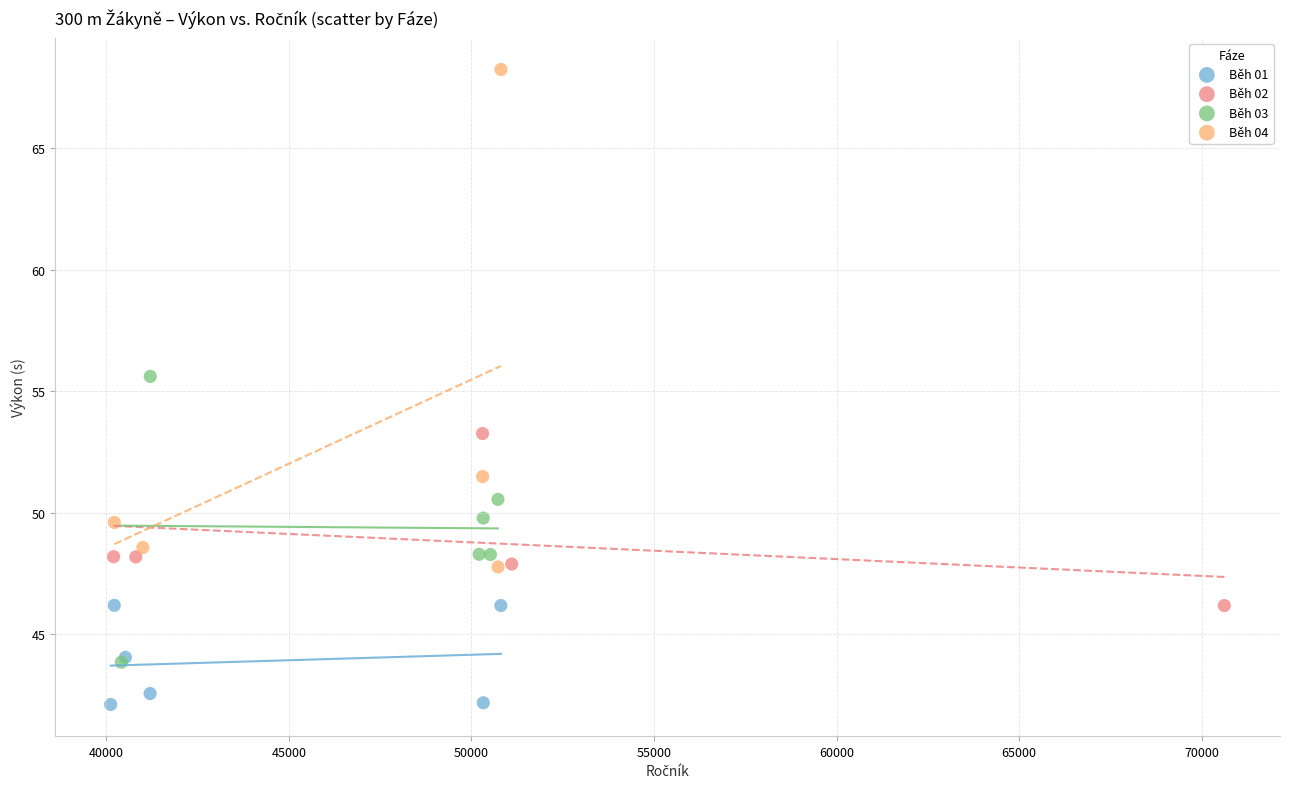

Which series has the largest Y range (max minus min)?

Běh 04